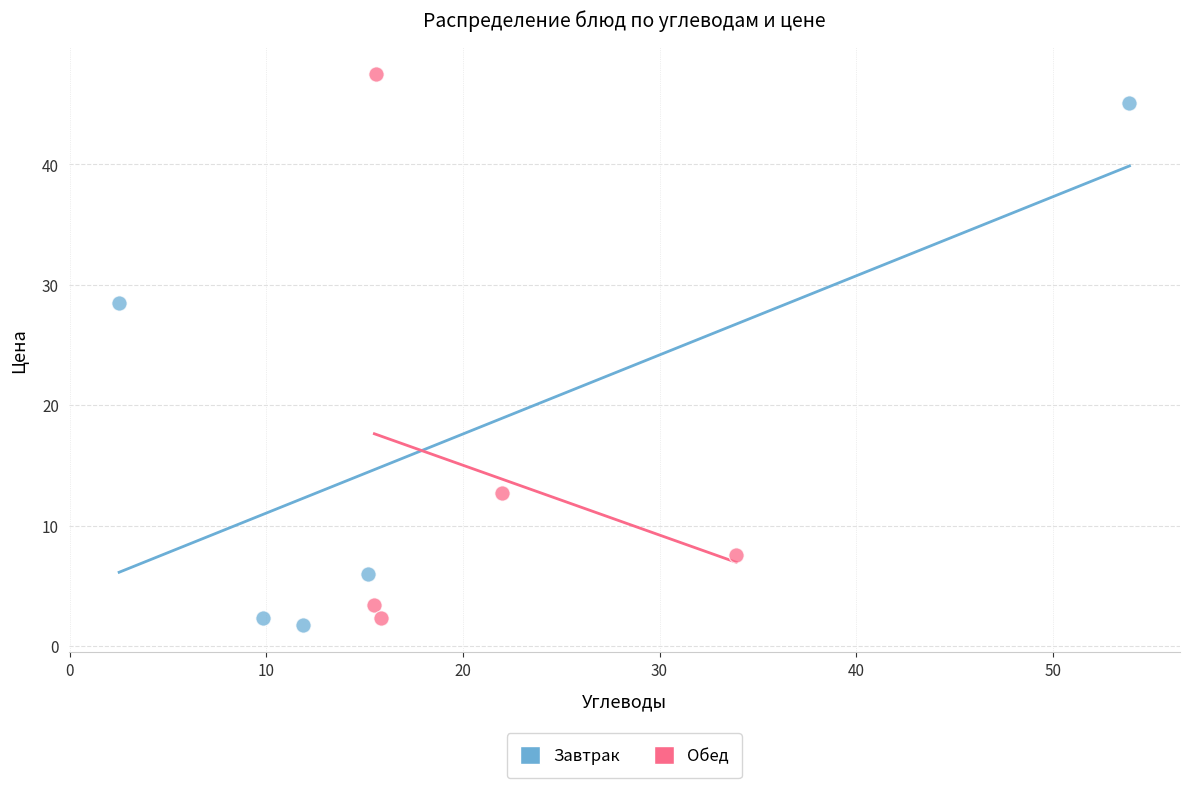

Which series reaches the maximum Y coordinate?

Обед